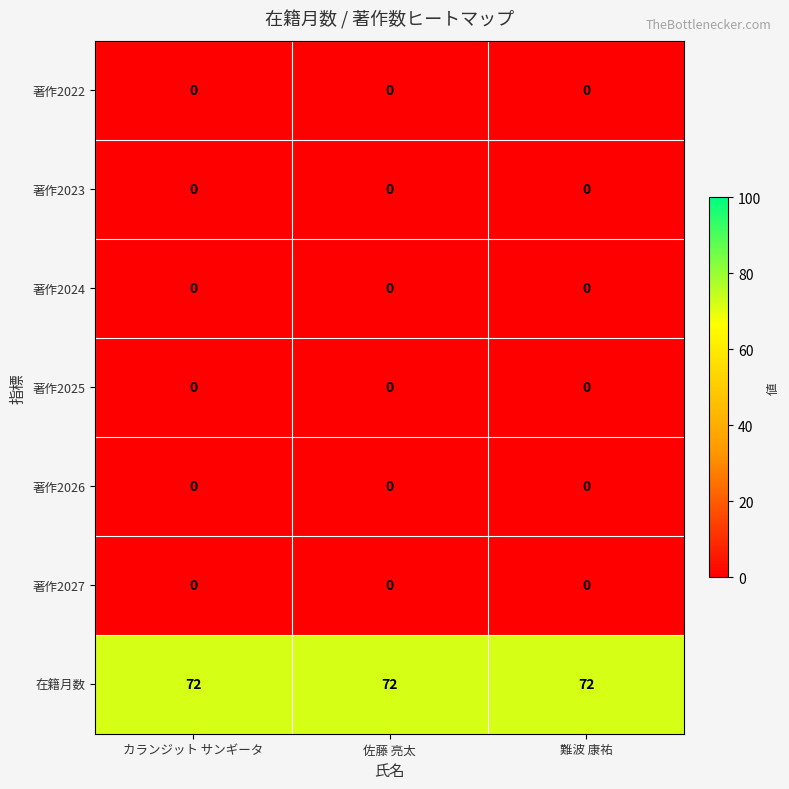

Which series has the largest total across all categories?

在籍月数